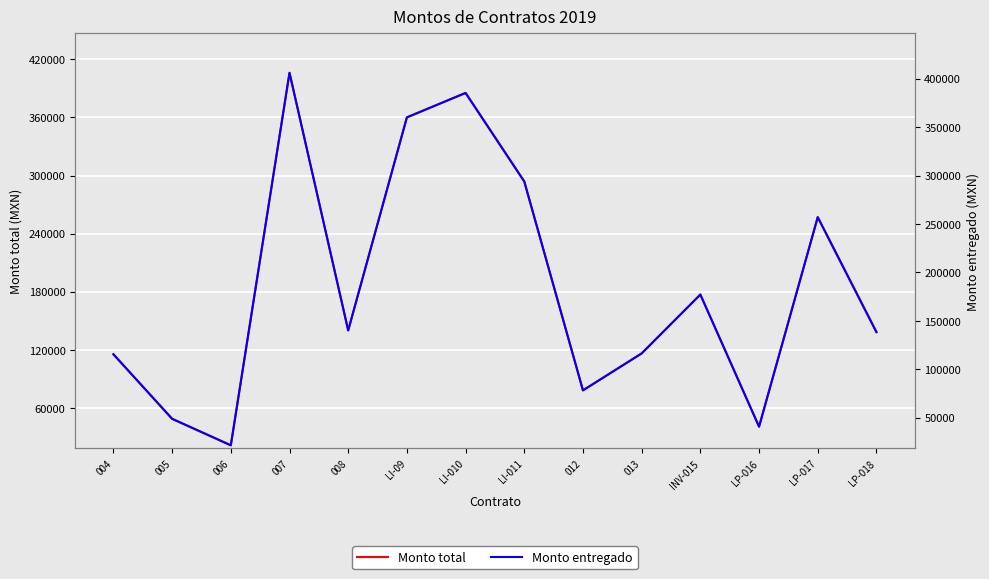

At which label does Monto total first exceed 140179?

007